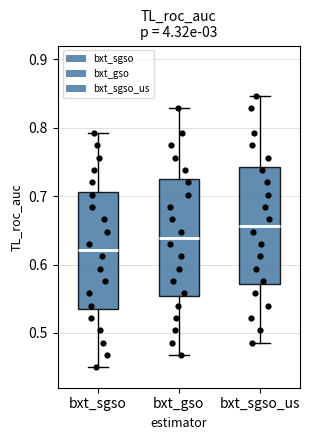

Reading left to right, transcribe this box plot: for each box, give where its median line is, the range the box spans, and where its two whiskers end, as read against the y-axis. The values are not printed on the chart, so give them approximately, as read against the axis.

bxt_sgso: median 0.62, box 0.54 to 0.71, whiskers 0.45 to 0.79
bxt_gso: median 0.64, box 0.55 to 0.72, whiskers 0.47 to 0.83
bxt_sgso_us: median 0.66, box 0.57 to 0.74, whiskers 0.49 to 0.85